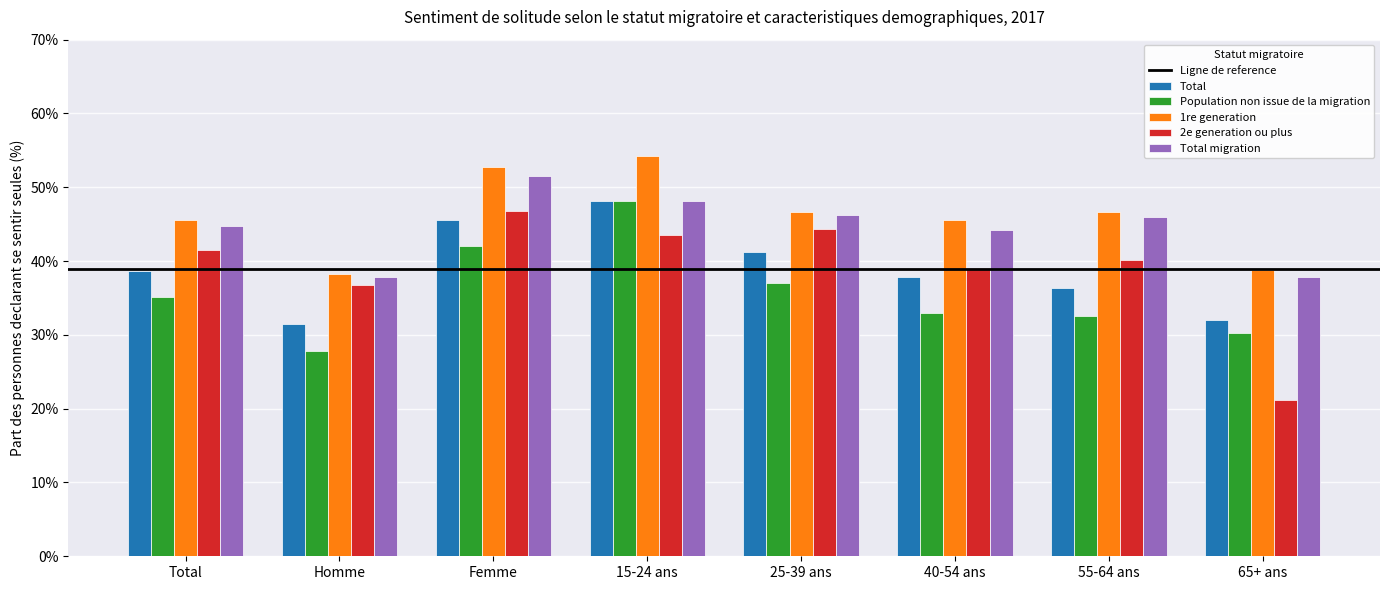

What is the greatest value displayed?

54.2